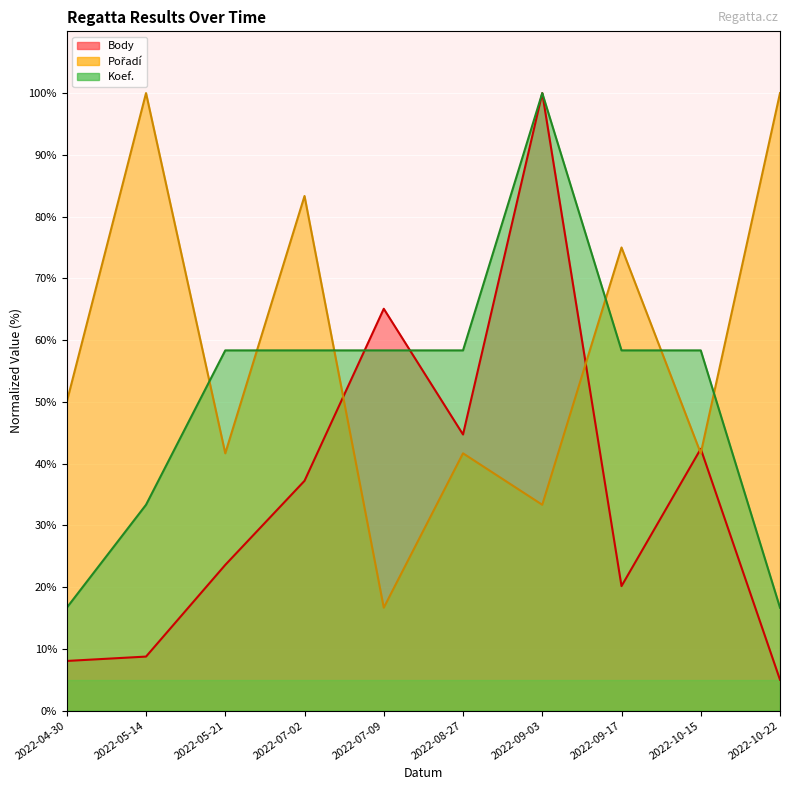

Which series ends up on top after the final intersection of Koef. and Body?

Koef.